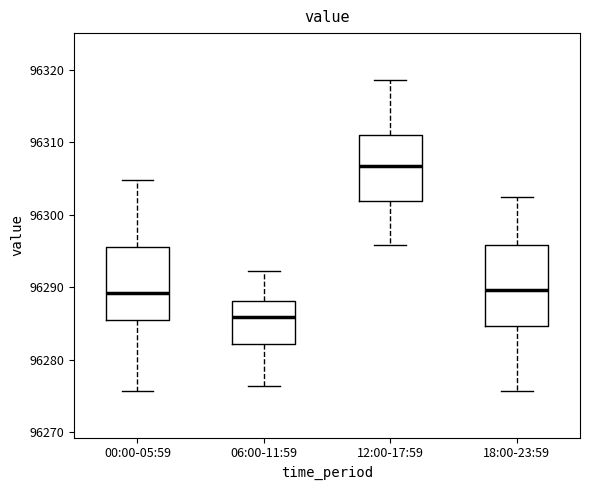

Reading left to right, read every box against the y-axis: the position of its median line, the range the box covers, and the ends of its whiskers. The values are not printed on the chart, so give them approximately, as read against the axis.

00:00-05:59: median 96289, box 96285 to 96296, whiskers 96276 to 96305
06:00-11:59: median 96286, box 96282 to 96288, whiskers 96276 to 96292
12:00-17:59: median 96307, box 96302 to 96311, whiskers 96296 to 96319
18:00-23:59: median 96290, box 96285 to 96296, whiskers 96276 to 96302